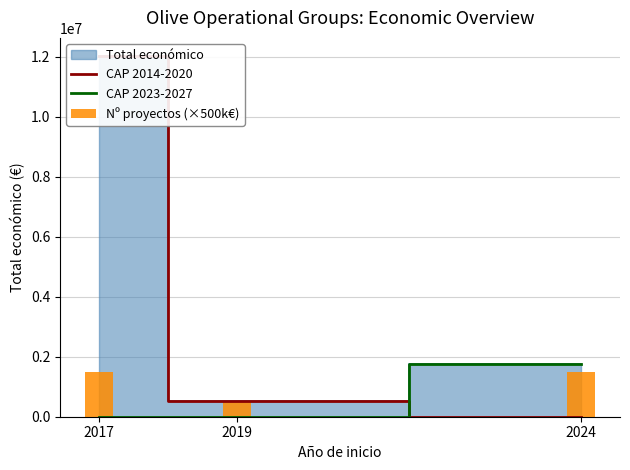

Which series has the widest spread of values?

CAP 2014-2020